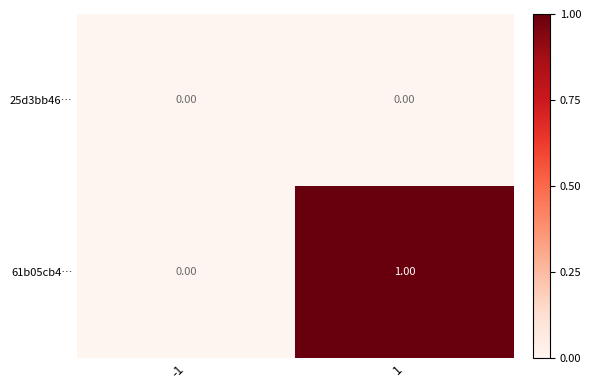

Which label corresponds to the largest value in the chart?

1